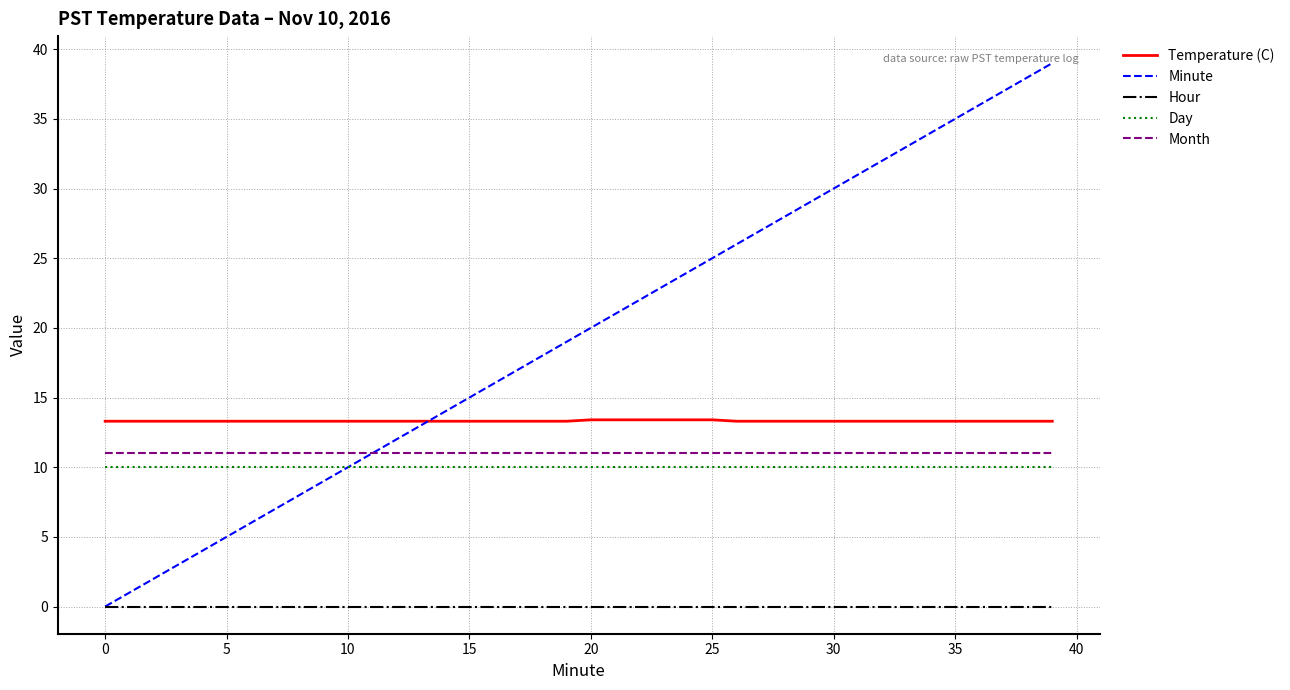

True or false: Temperature (C) and Day intersect in this chart.

False